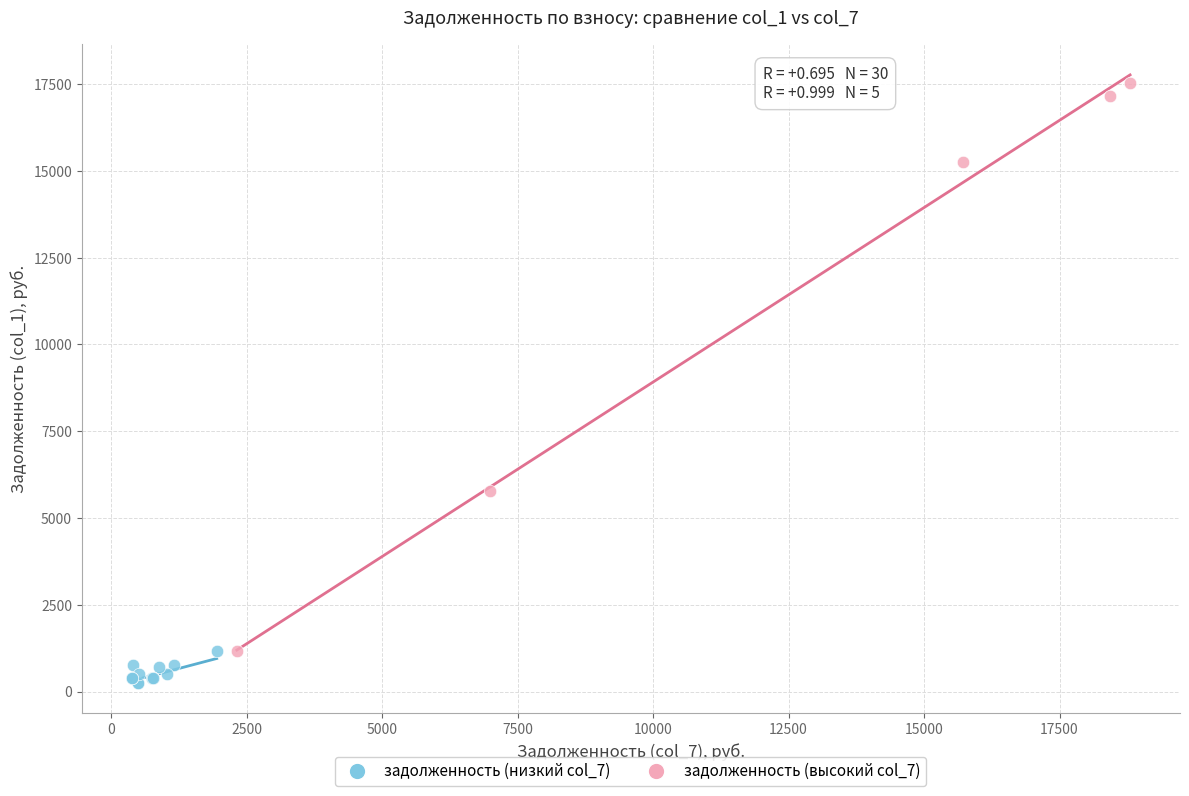

Which series reaches the maximum Y coordinate?

задолженность (высокий col_7)